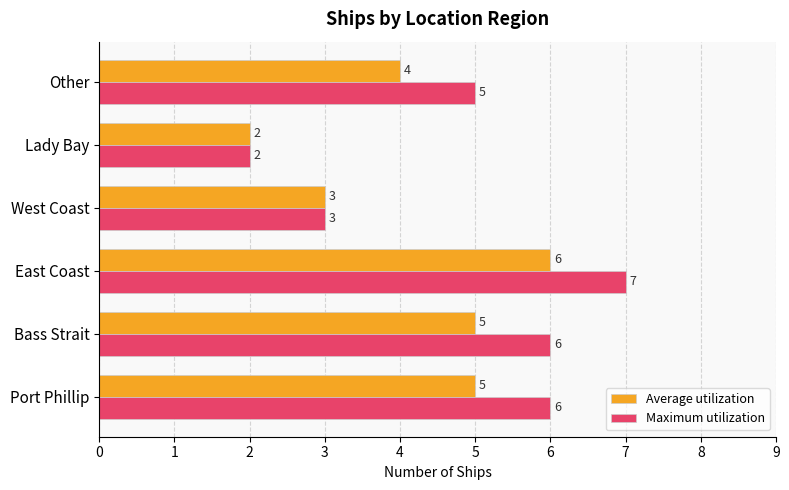

What is the approximate value of Maximum utilization at Port Phillip?

6